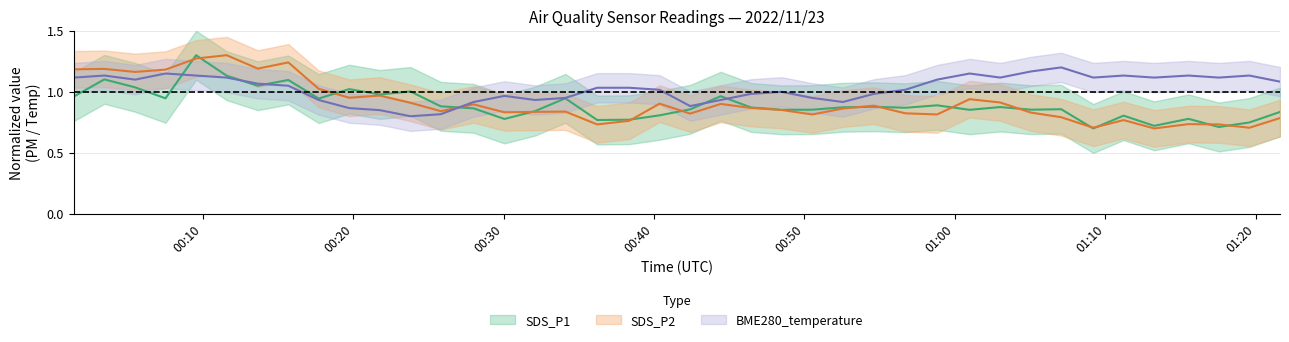

How many times do SDS_P2 and SDS_P1 cross each other?

15